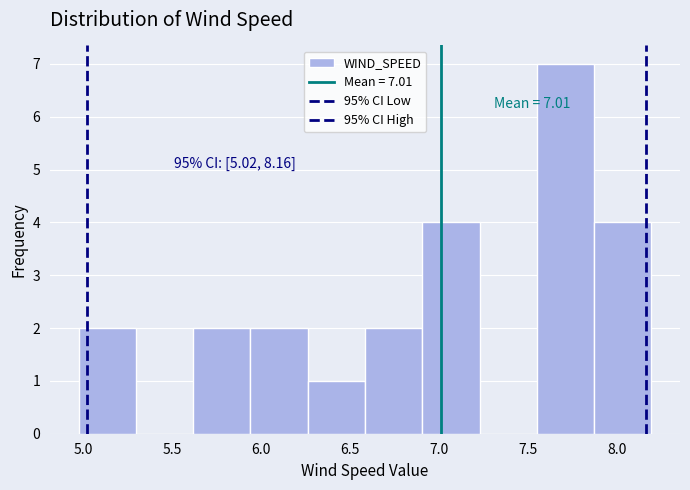

Which range on the x-axis has the tallest bar?

7.55 to 7.85